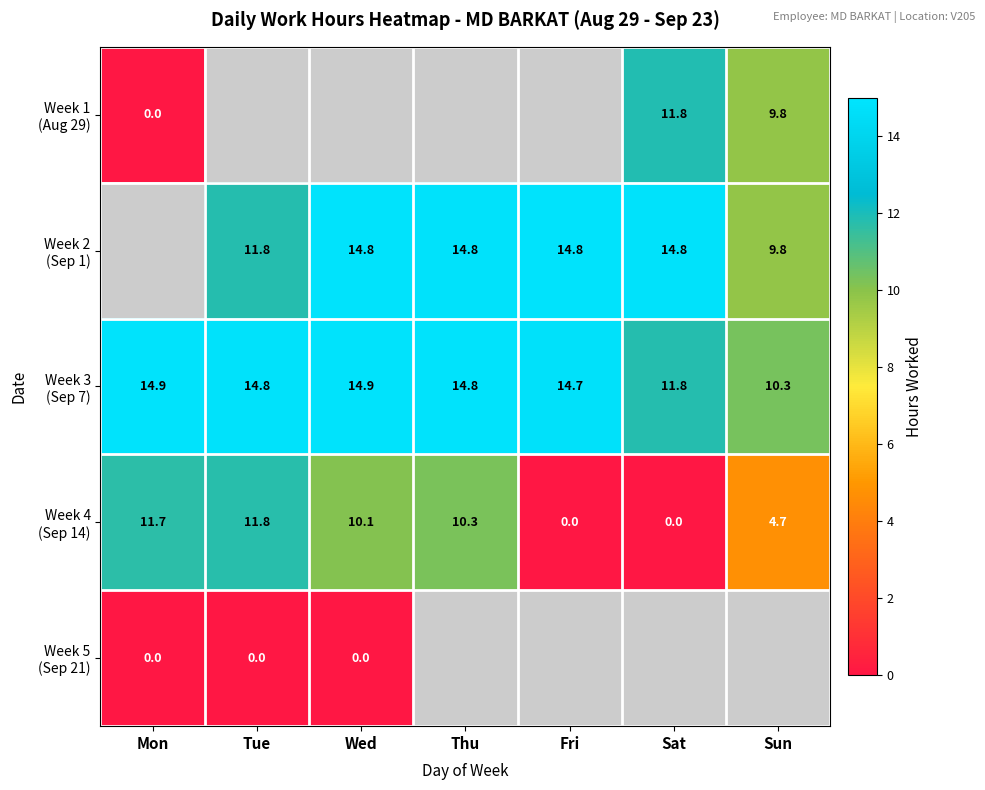

At which label does Week 4 (Sep 14) reach its minimum?

Fri